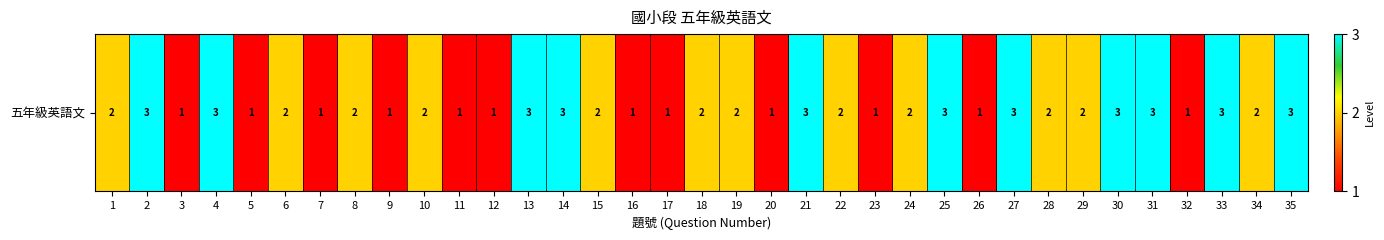

The value at 19 is 1. True or false?

False